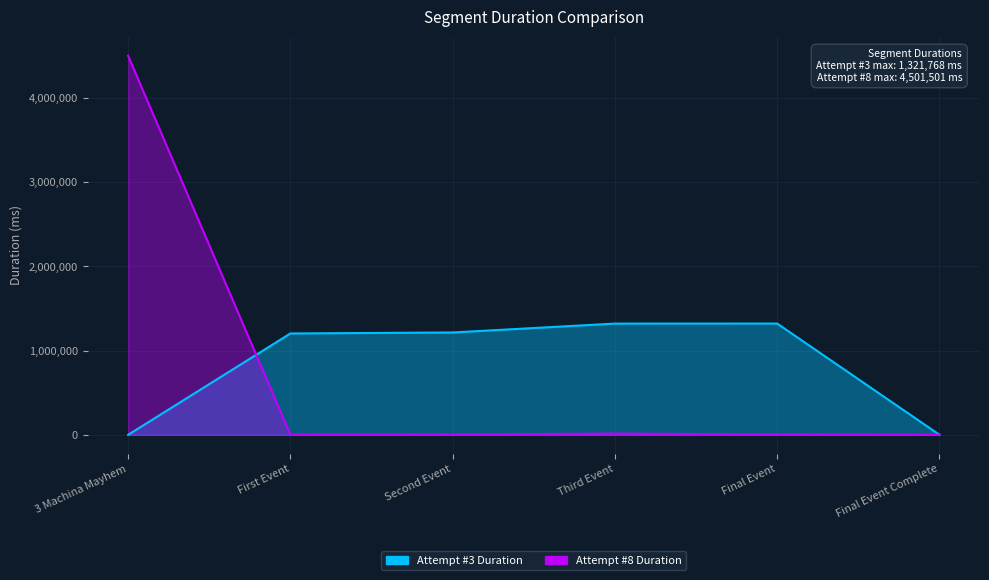

Rank the categories by Attempt #3 Duration value from highest to lowest.

Final Event, Third Event, Second Event, First Event, Final Event Complete, 3 Machina Mayhem